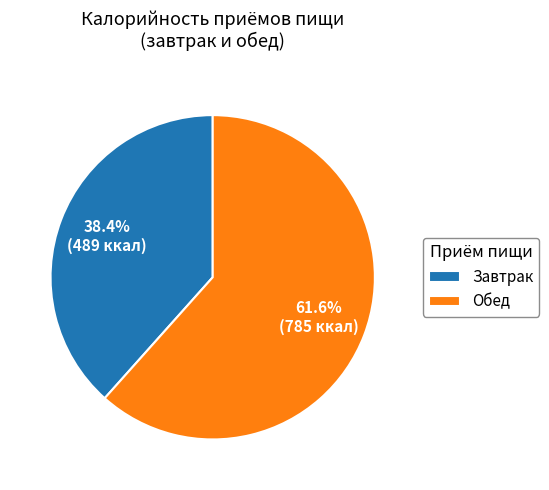

Combined, do Обед and Завтрак account for over 50%?

Yes